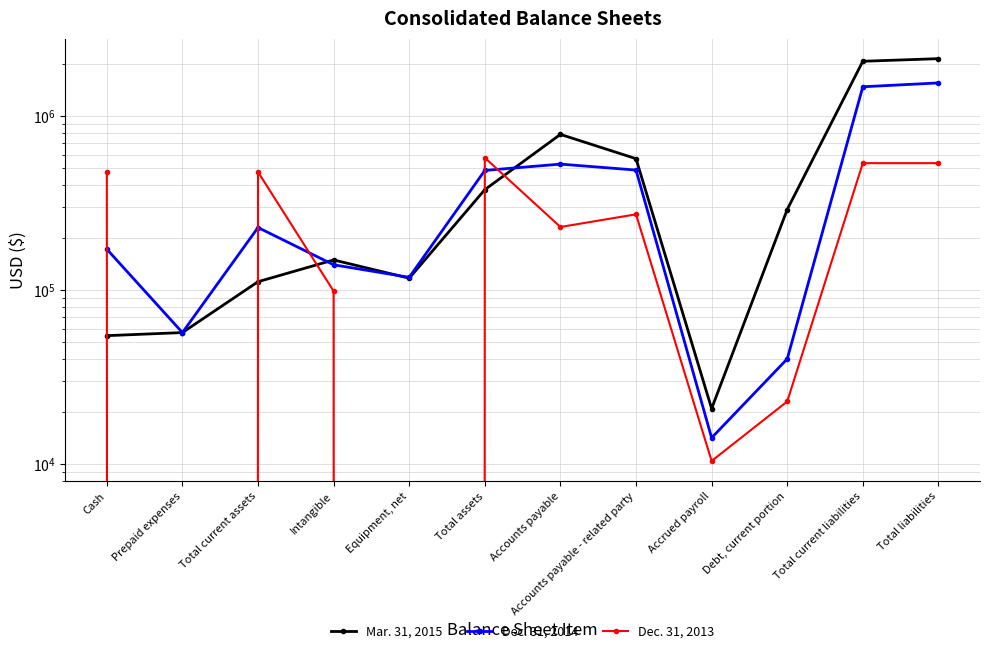

What is the difference between the second highest and second lowest values in the Dec. 31, 2013 series?

536429